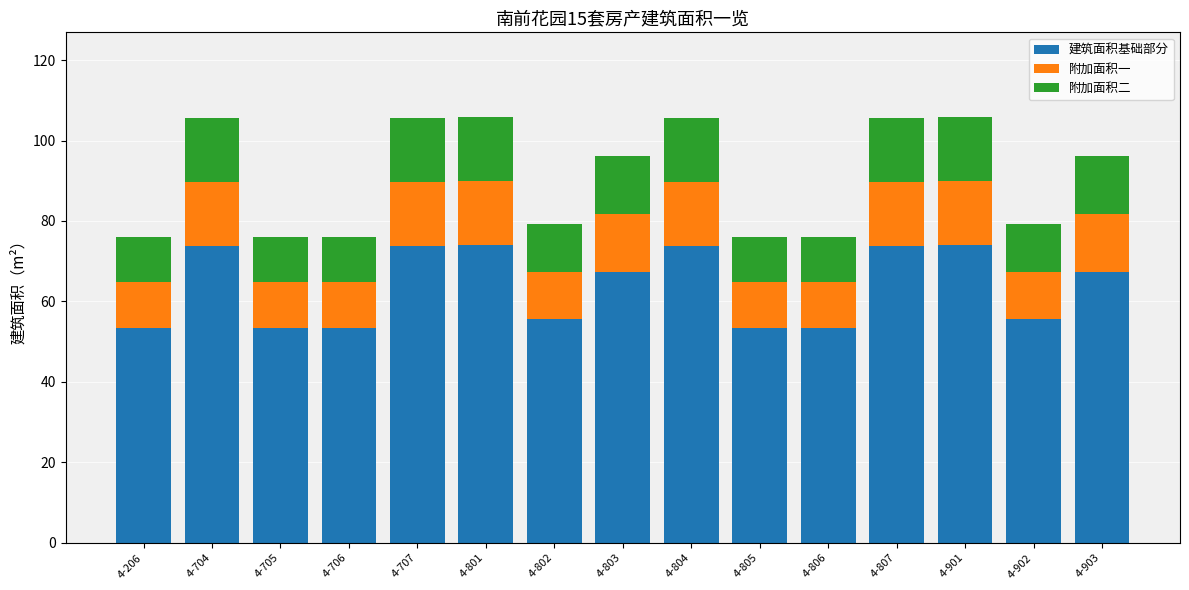

What is the sum of all 建筑面积基础部分 values?

955.4